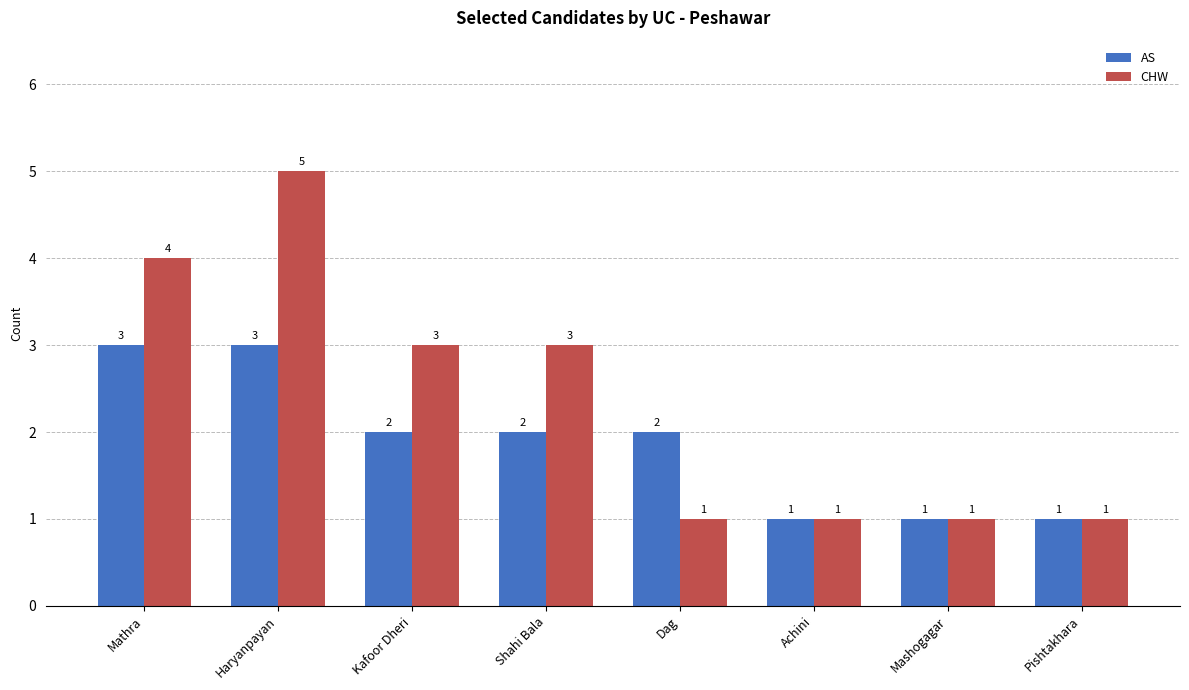

What is the label of the 1st bar from the right?

Pishtakhara